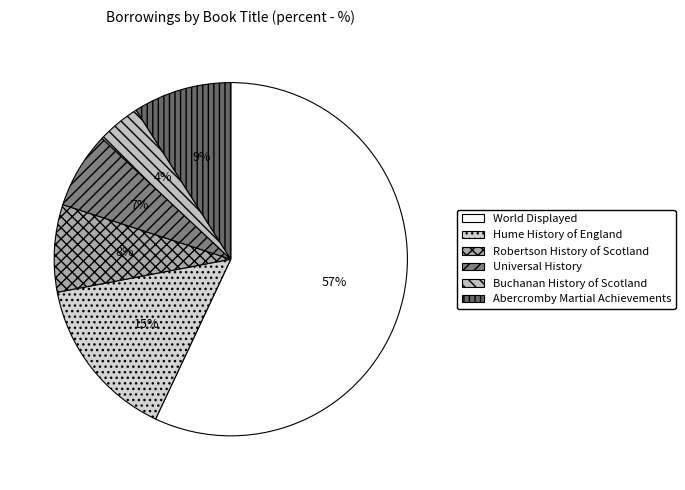

Which has a higher value, World Displayed or Robertson History of Scotland?

World Displayed